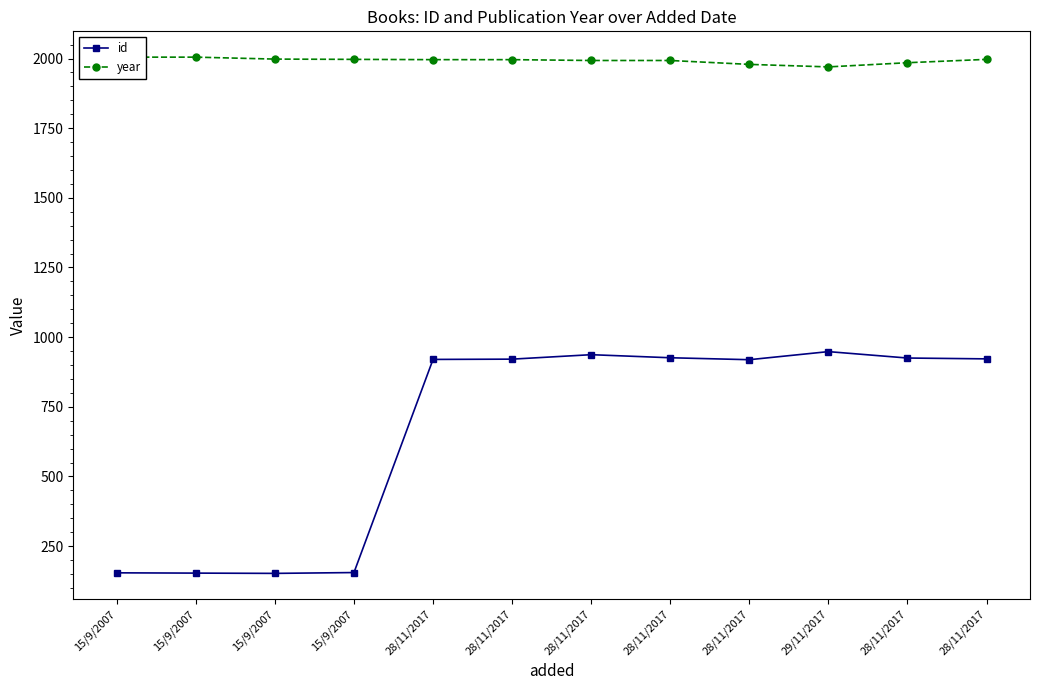

Reading left to right, what are all the values shown in this chart?

id: 15/9/2007=154	15/9/2007=153	15/9/2007=152	15/9/2007=155	28/11/2017=920	28/11/2017=921	28/11/2017=937	28/11/2017=926	28/11/2017=919	29/11/2017=948	28/11/2017=925	28/11/2017=922
year: 15/9/2007=2005	15/9/2007=2005	15/9/2007=1998	15/9/2007=1997	28/11/2017=1996	28/11/2017=1996	28/11/2017=1993	28/11/2017=1993	28/11/2017=1979	29/11/2017=1970	28/11/2017=1985	28/11/2017=1997